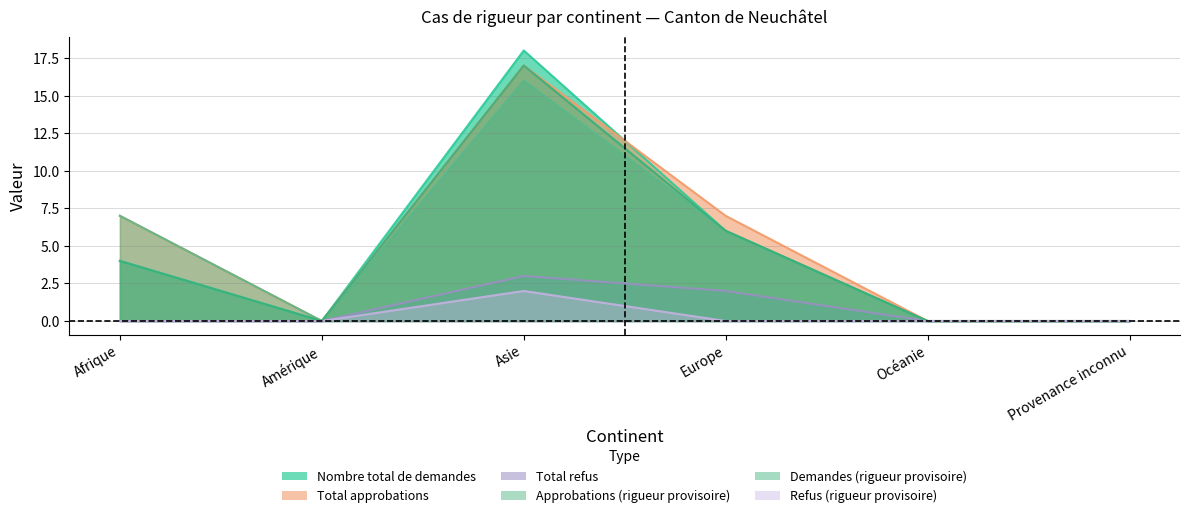

True or false: Refus (rigueur provisoire) and Approbations (rigueur provisoire) cross at least once.

False